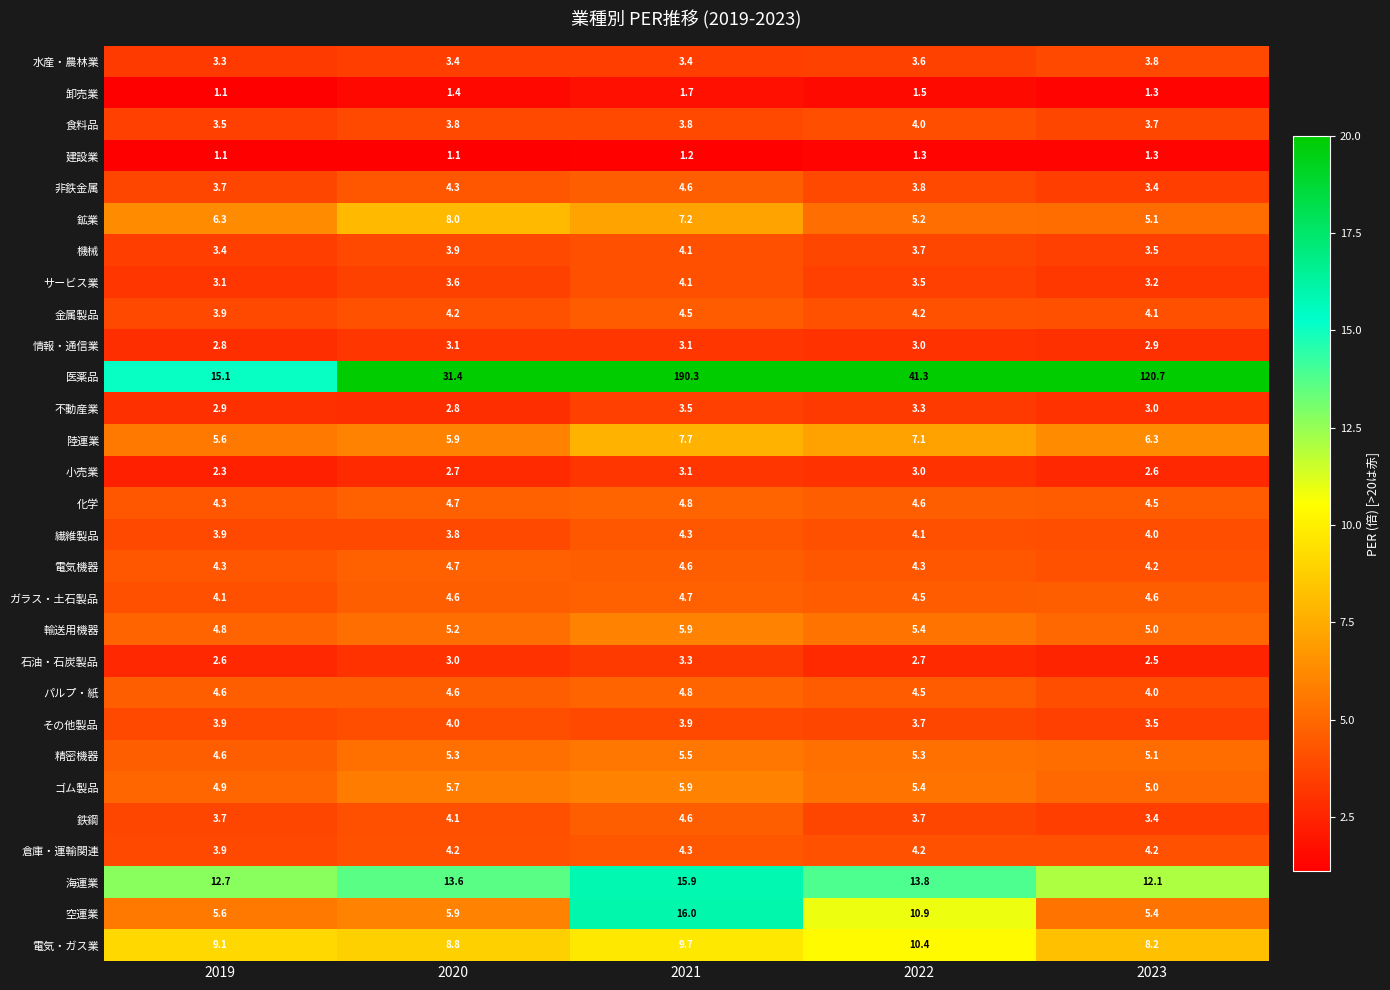

Rank the categories by 海運業 value from lowest to highest.

2023, 2019, 2020, 2022, 2021